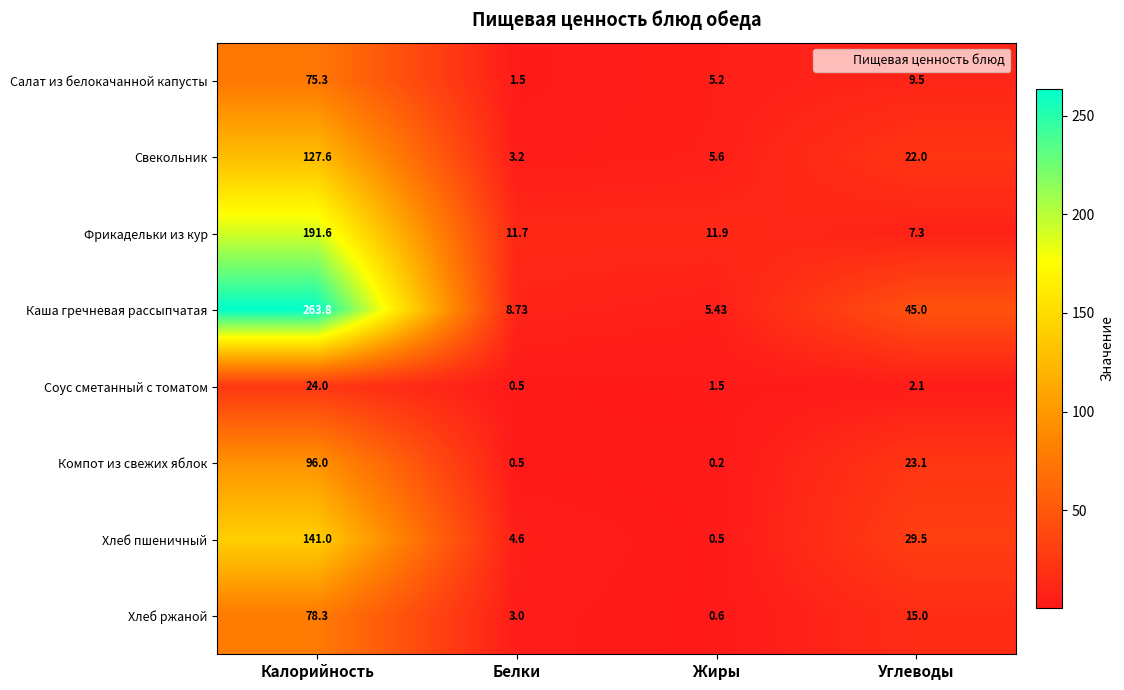

Between Жиры and Углеводы, which series saw the biggest shift?

Каша гречневая рассыпчатая